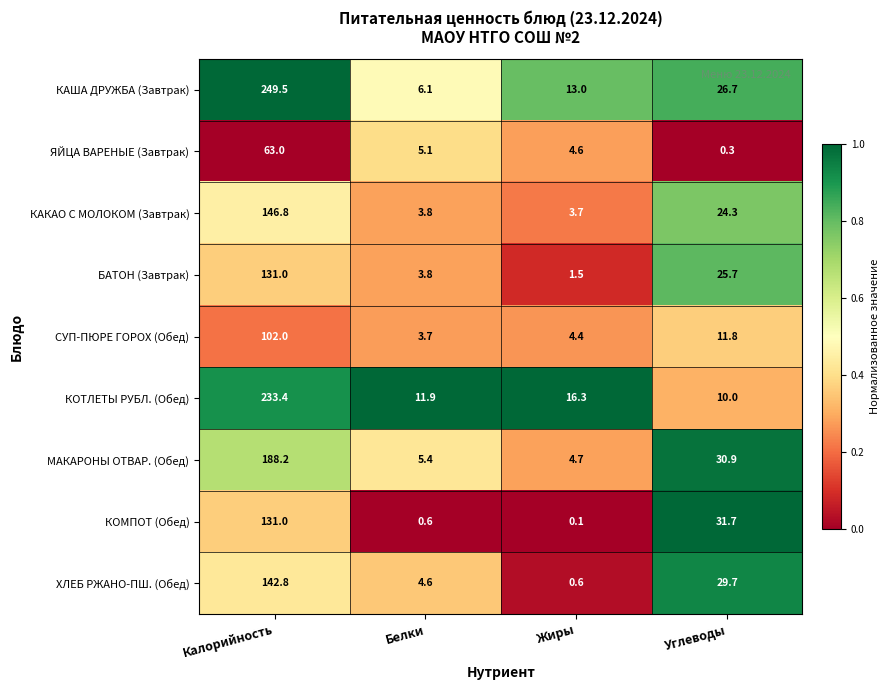

List the labels in order of МАКАРОНЫ ОТВАР. (Обед) value, largest first.

Калорийность, Углеводы, Белки, Жиры